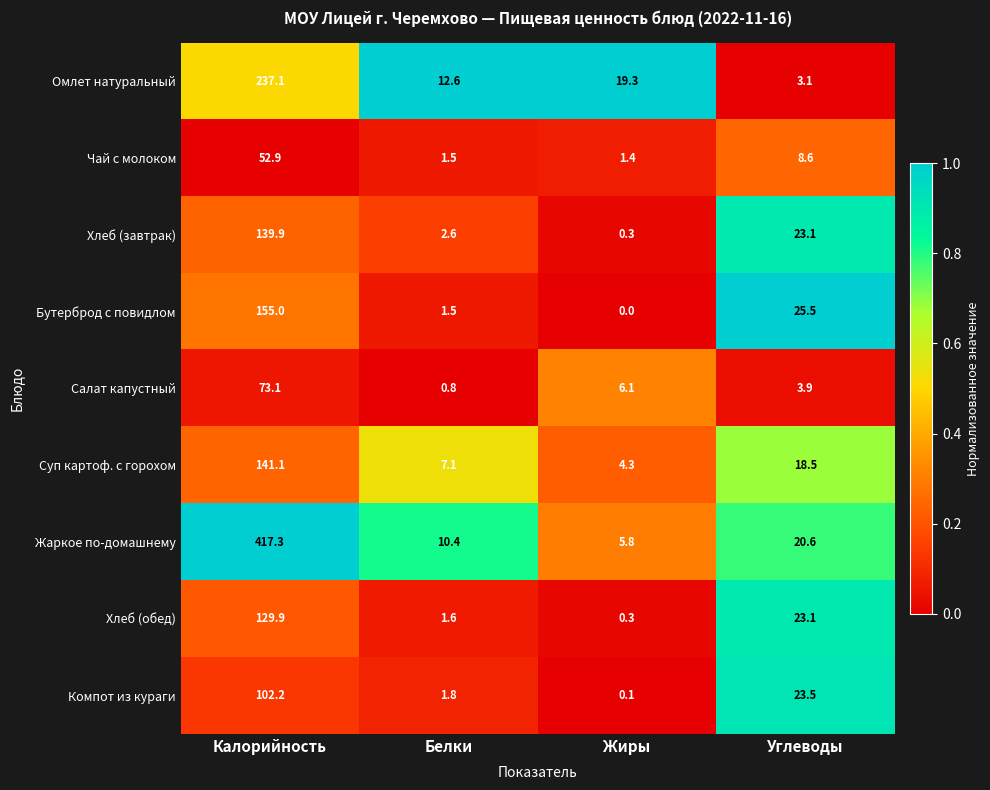

List the labels in order of Жаркое по-домашнему value, largest first.

Калорийность, Углеводы, Белки, Жиры